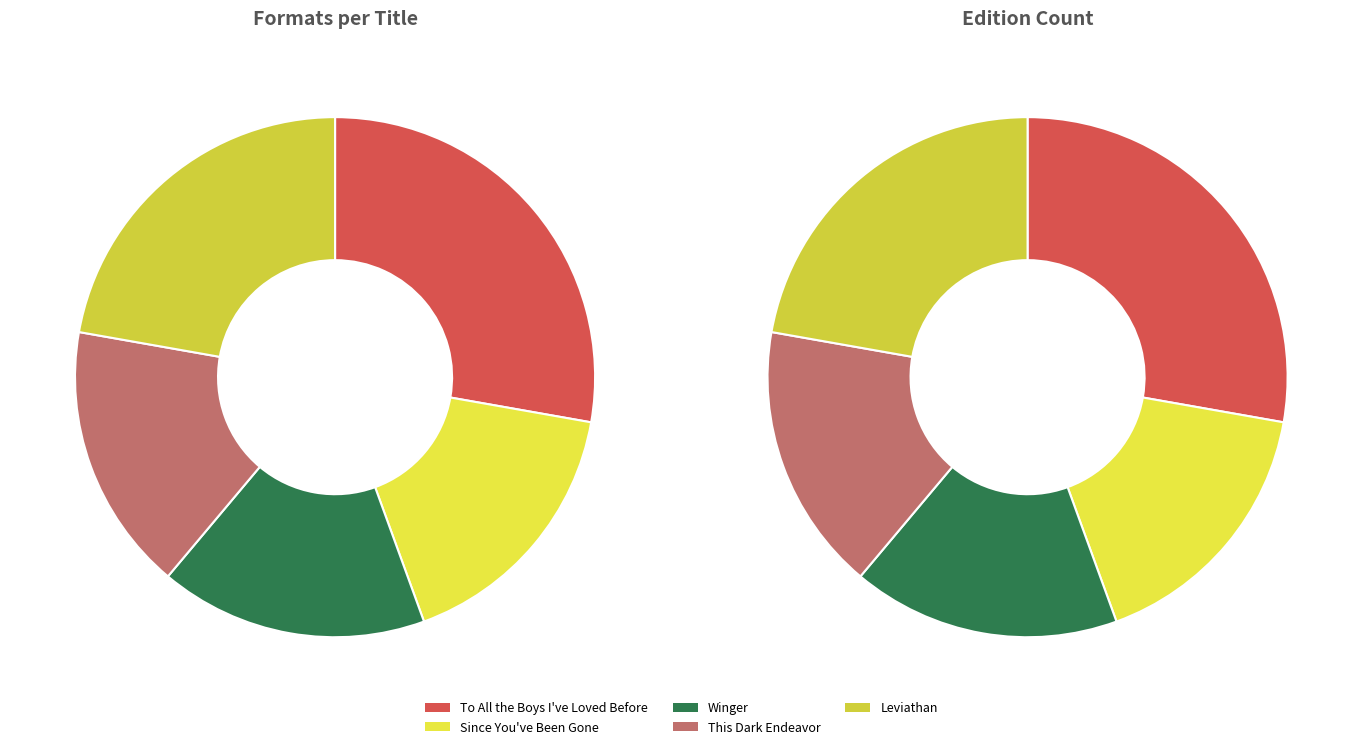

How many segments does this pie chart have?

5